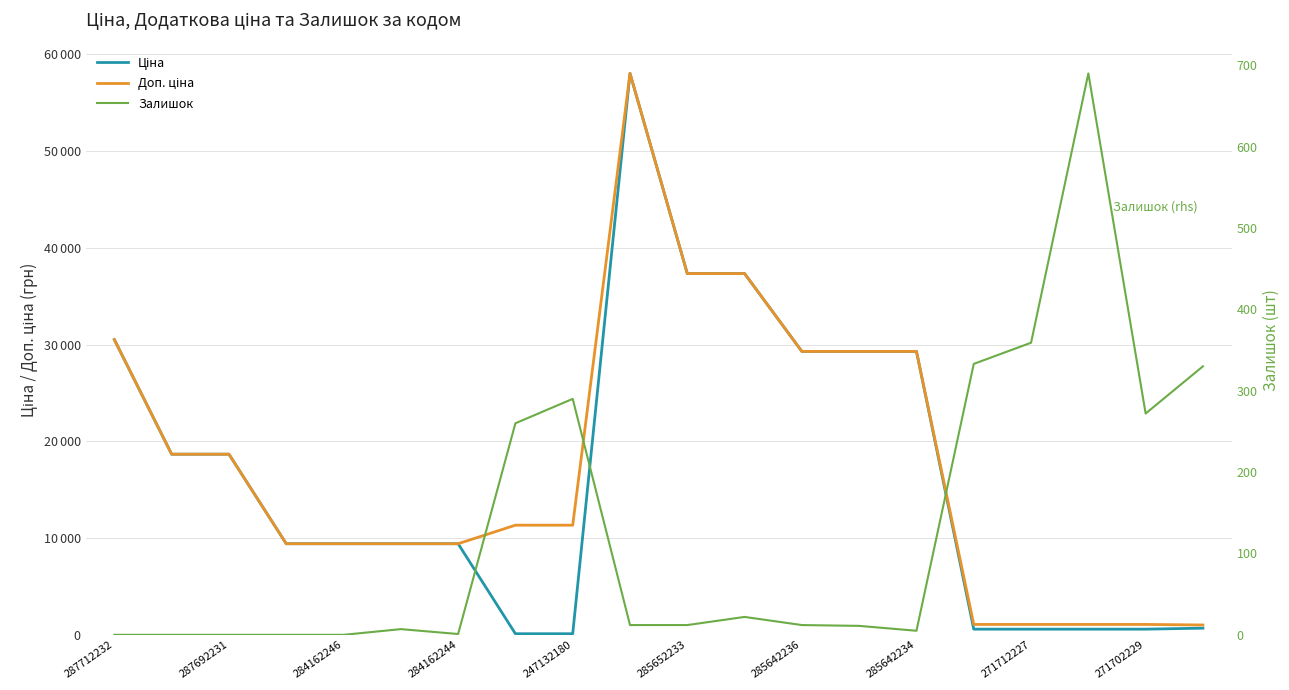

Is the value of Ціна at 10 greater than the value of Доп. ціна at 284162244?

Yes